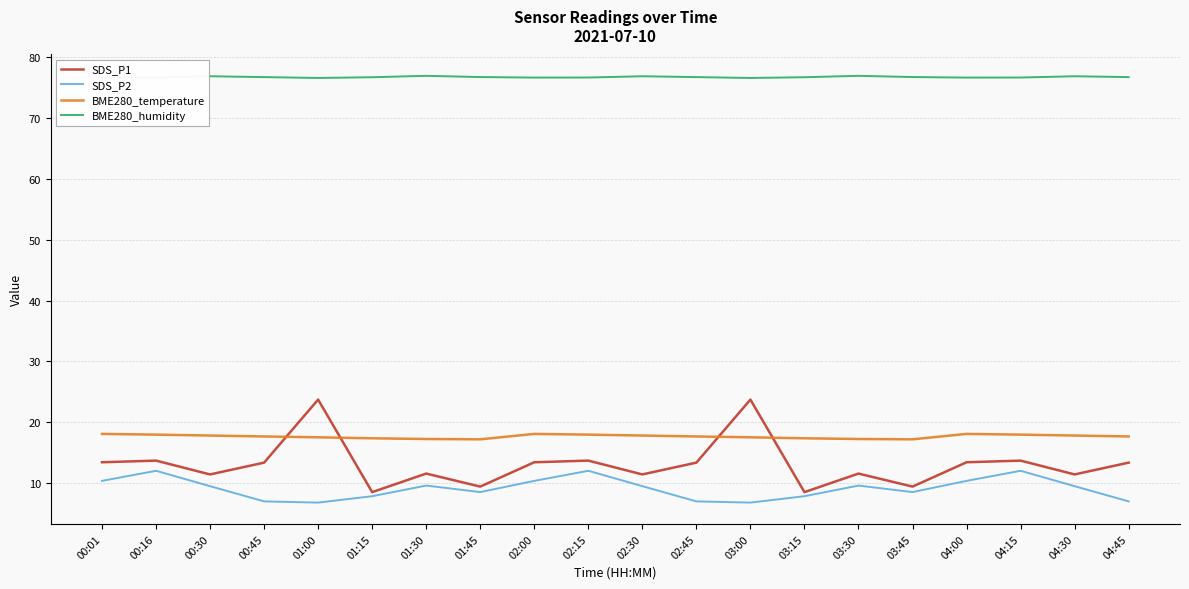

In BME280_temperature, how many points are lower than both neighbors (excluding endpoints)?

2